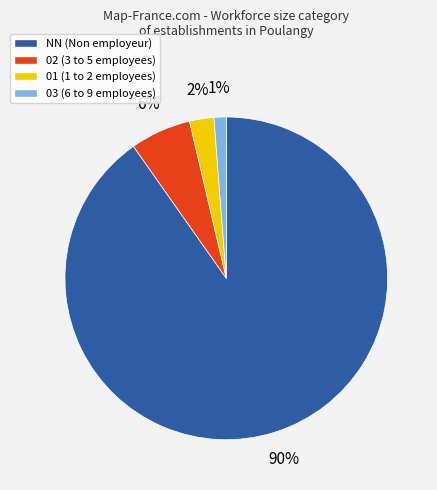

To the nearest percent, what is the average slice percentage?

25%